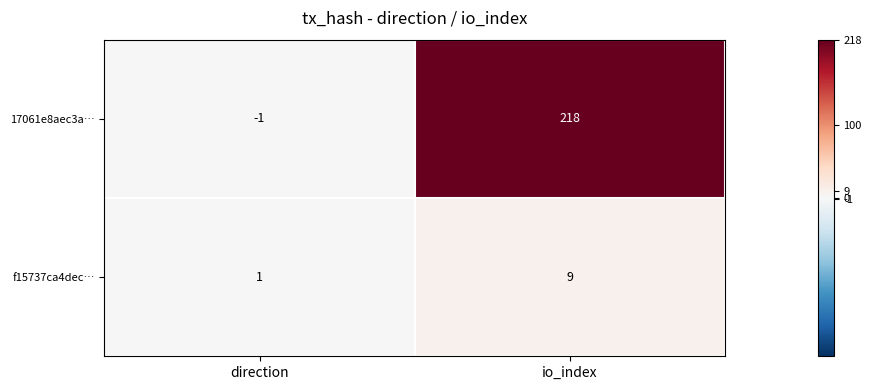

How many data points in 17061e8aec3a… are less than 218?

1